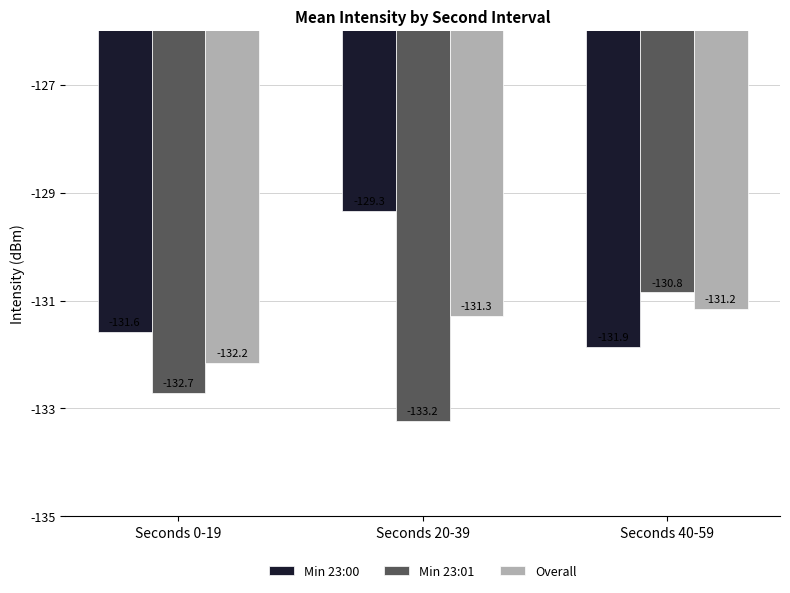

Which series has the largest range (max minus min)?

Min 23:00